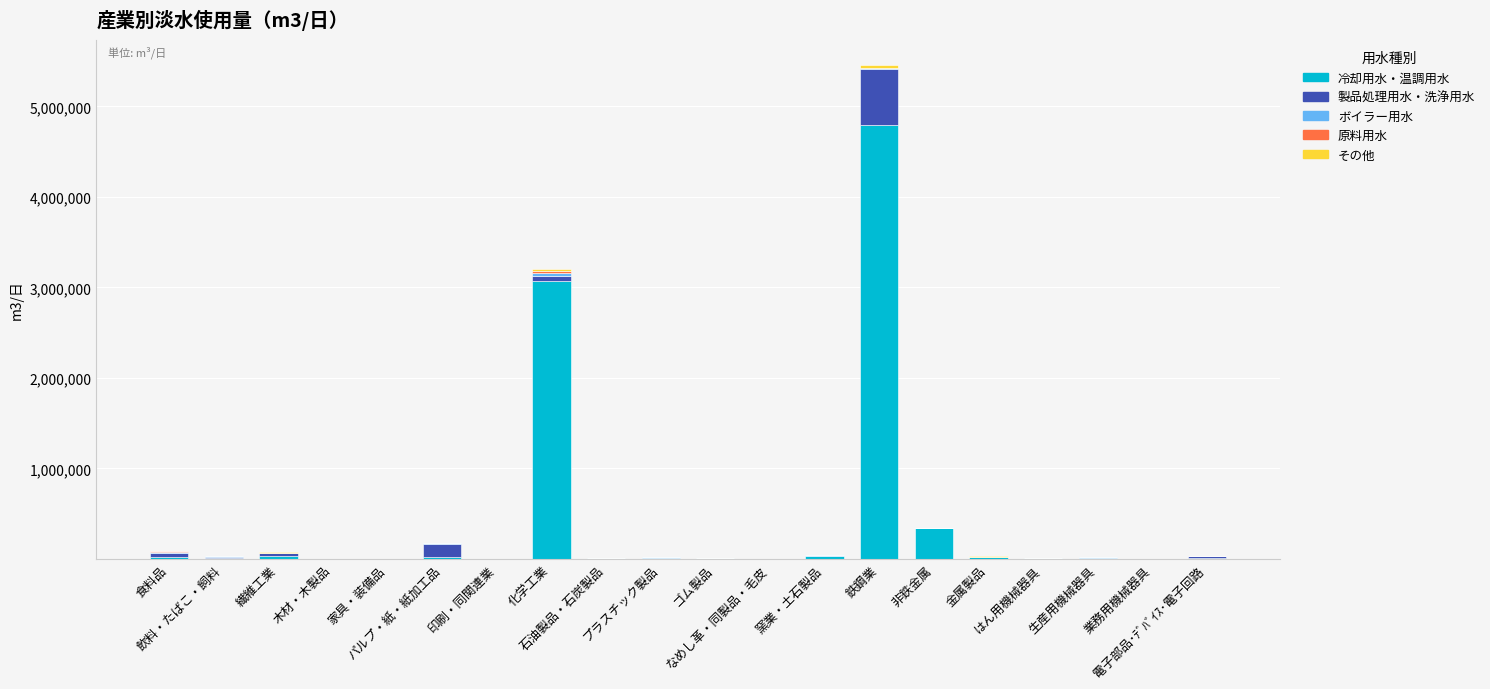

What is the sum of all 冷却用水・温調用水 values?

8391684